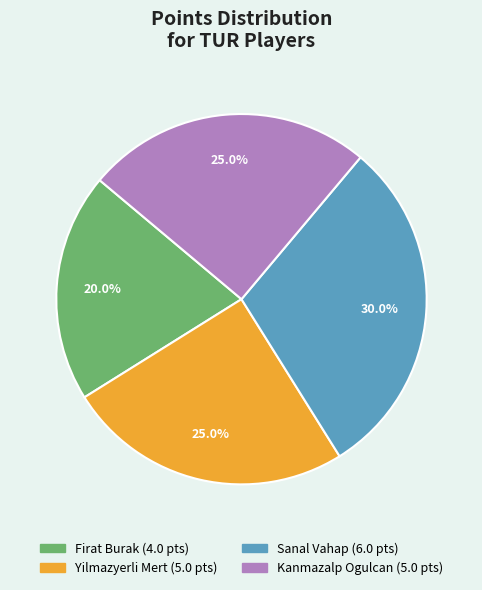

Is it true that Yilmazyerli Mert is 25% of the pie?

True